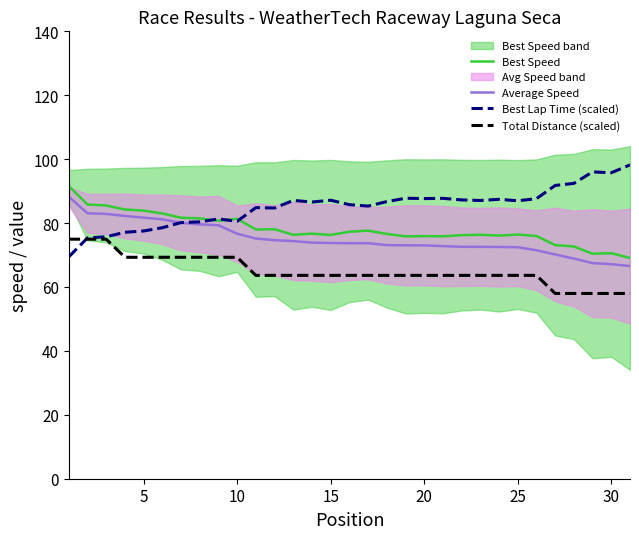

How many times do Best Speed and Best Lap Time (scaled) cross each other?

3